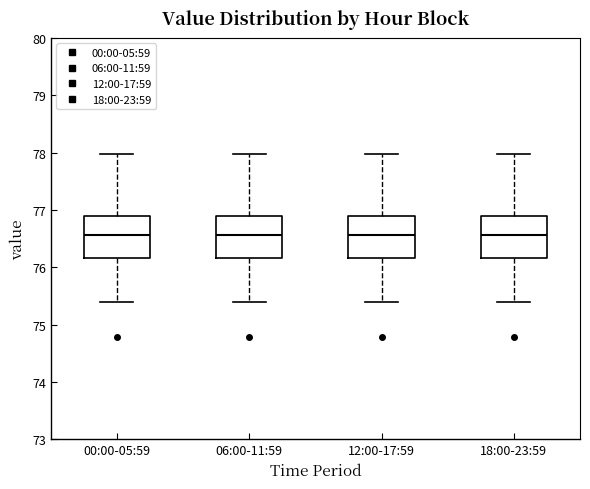

Reading left to right, read every box against the y-axis: the position of its median line, the range the box covers, and the ends of its whiskers. The values are not printed on the chart, so give them approximately, as read against the axis.

00:00-05:59: median 76.6, box 76.2 to 76.9, whiskers 75.4 to 78.0
06:00-11:59: median 76.6, box 76.2 to 76.9, whiskers 75.4 to 78.0
12:00-17:59: median 76.6, box 76.2 to 76.9, whiskers 75.4 to 78.0
18:00-23:59: median 76.6, box 76.2 to 76.9, whiskers 75.4 to 78.0